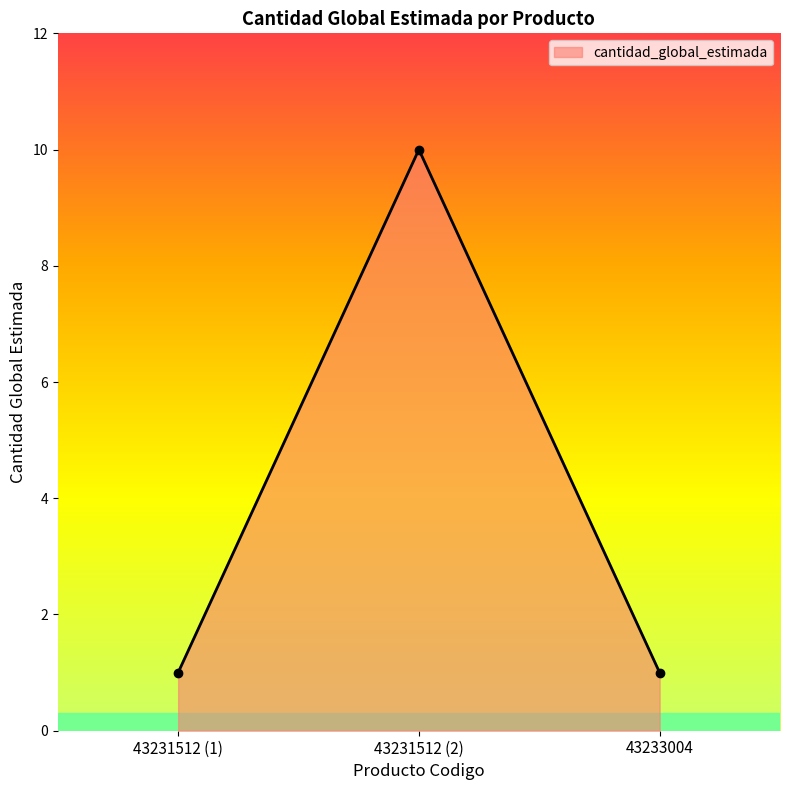

What is the sum of all values?

12